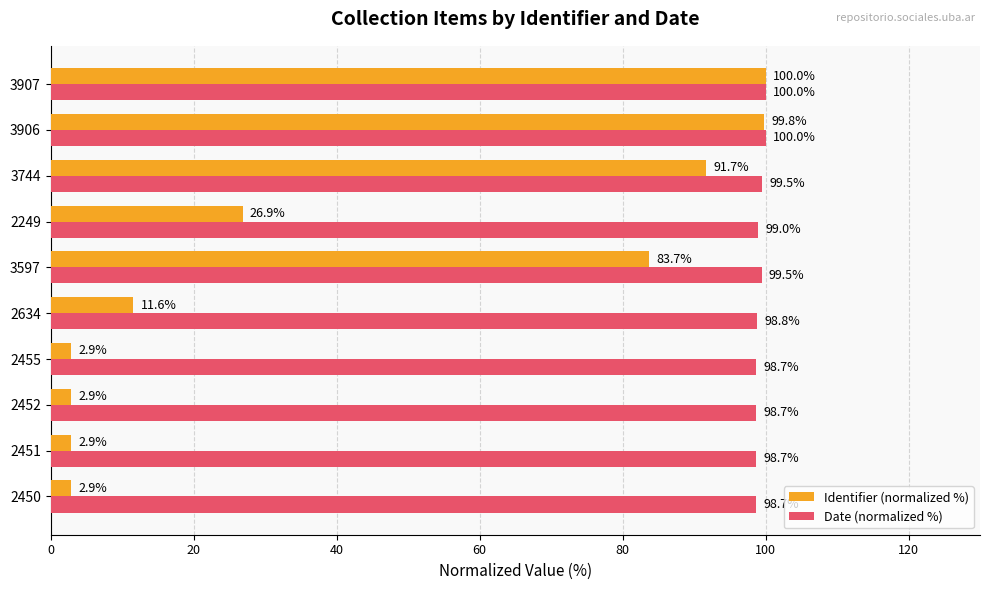

What is the difference between the second highest and minimum values in the Date (normalized %) series?

1.3